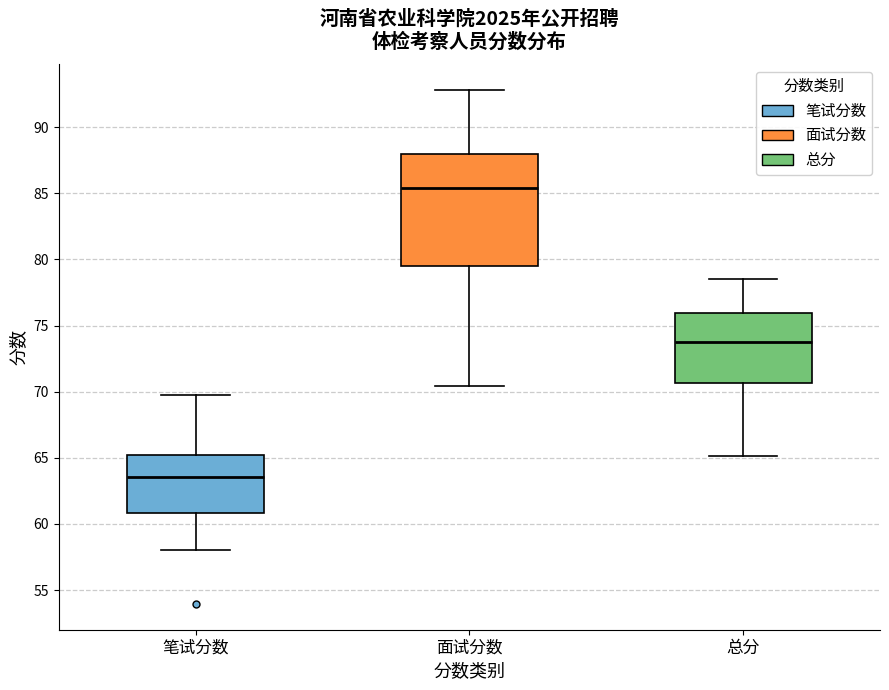

Where does the lower whisker of the box for 笔试分数 end on the y-axis? The values are not printed on the chart, so give them approximately, as read against the axis.

58.0